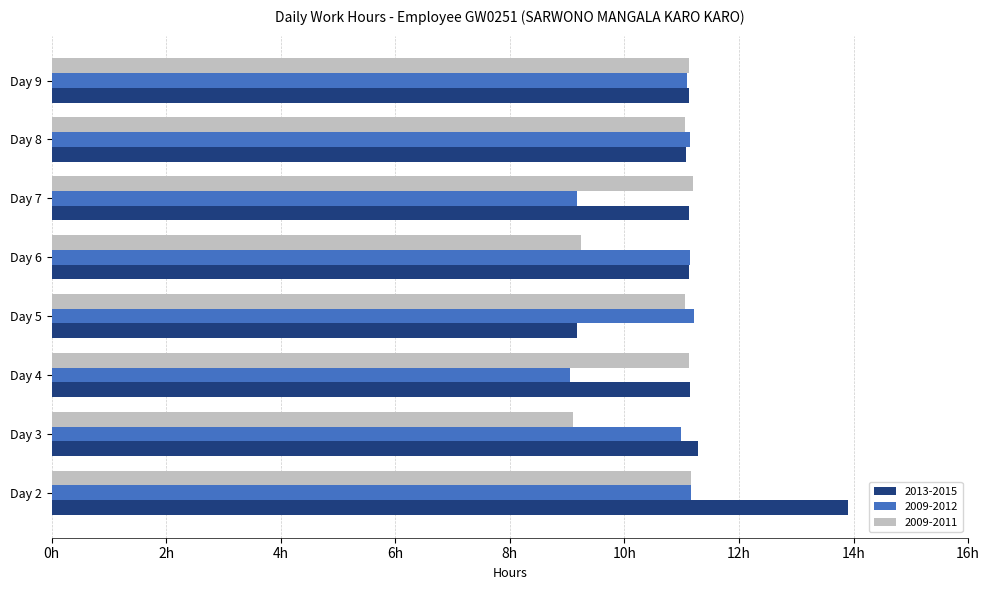

At how many categories does at least one series exceed 9?

8